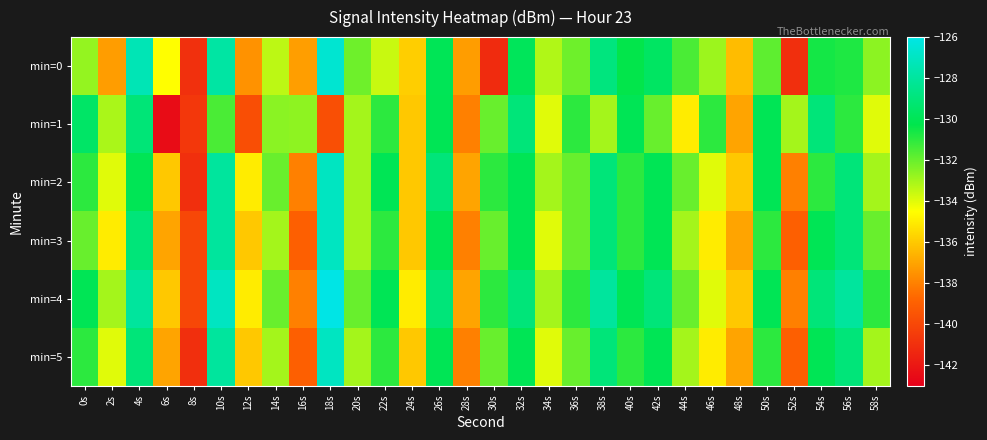

Between 46s and 2s, which is larger?

46s